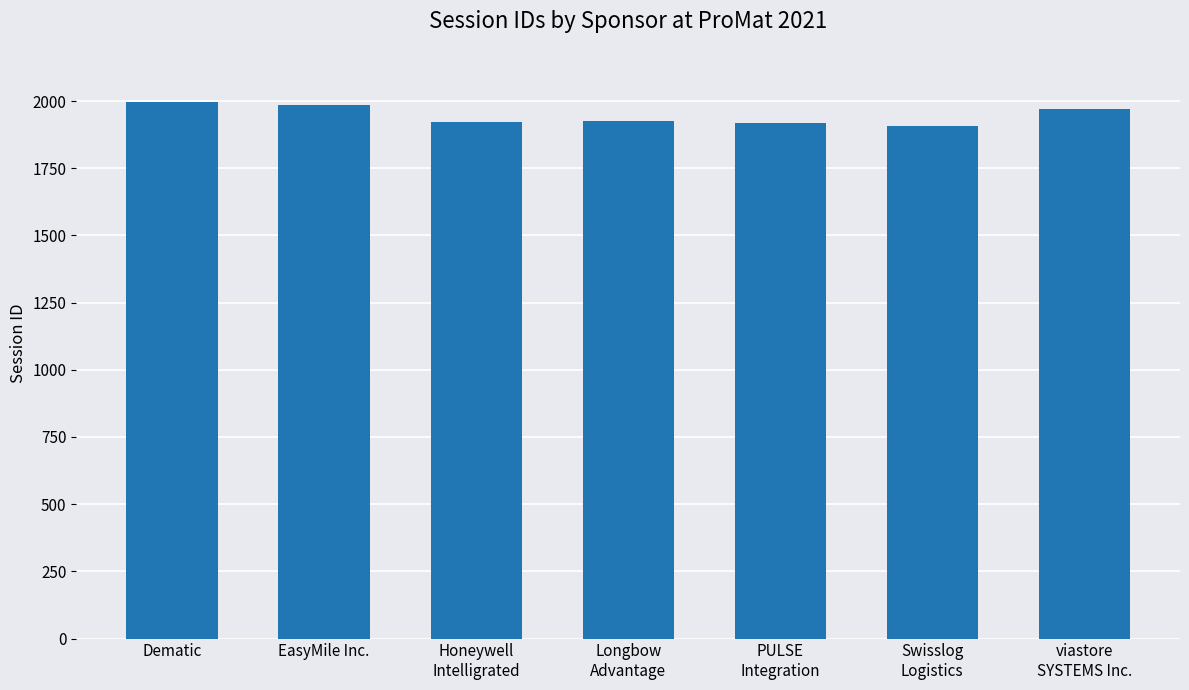

True or false: the data shows 849 at EasyMile Inc..

False